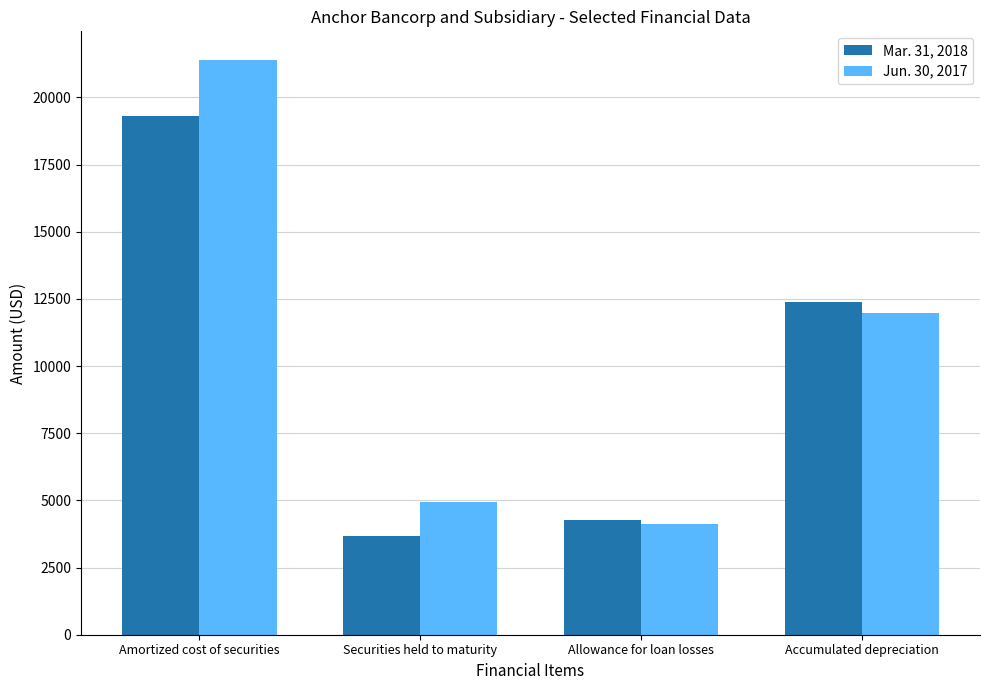

How many data points in Mar. 31, 2018 are less than 12379?

2